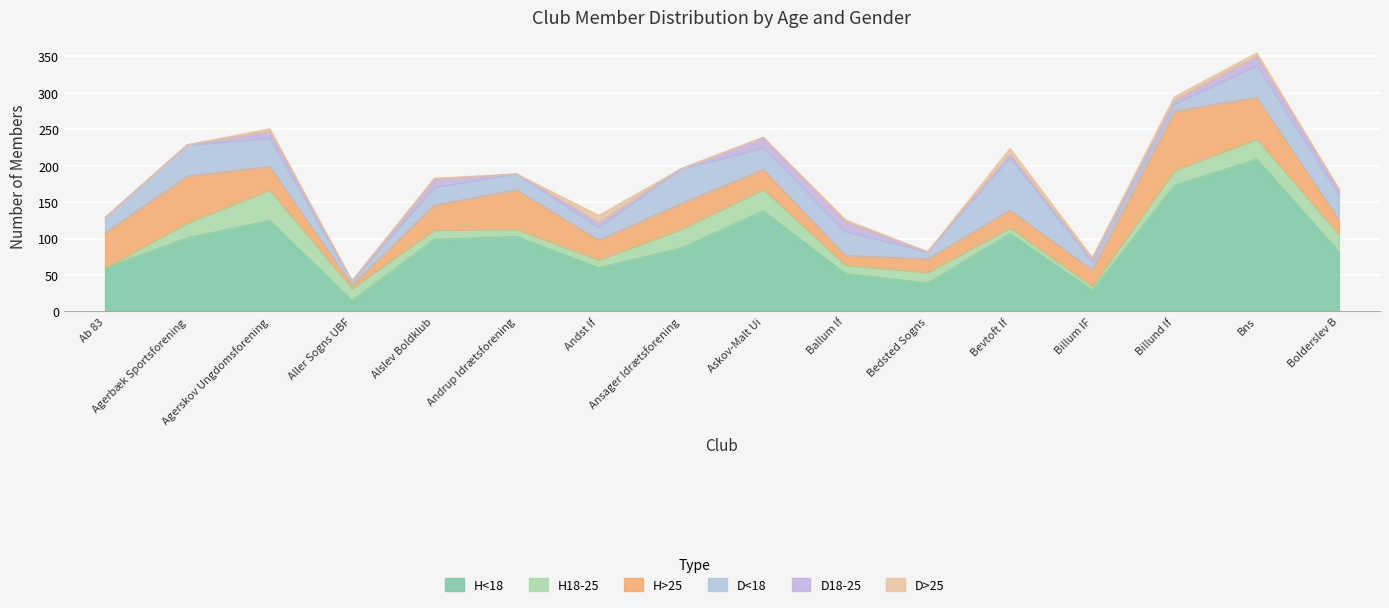

Is the value of D18-25 at Andrup Idrætsforening greater than the value of H>25 at Ballum If?

No